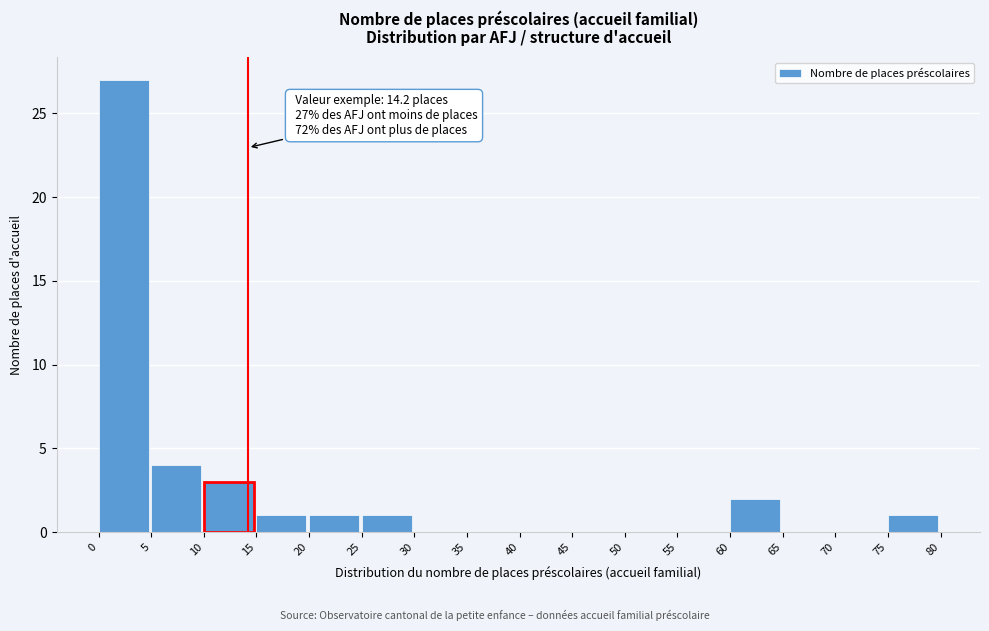

Which range on the x-axis has the tallest bar?

0 to 5